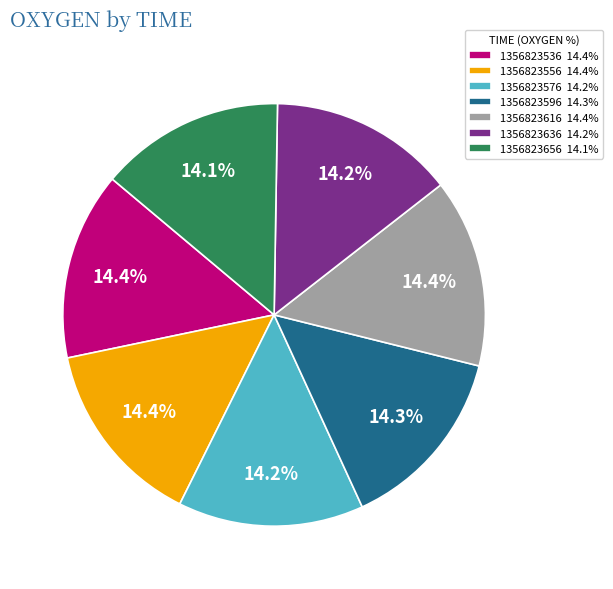

How much of the chart is everything except 1356823536?

85.6%